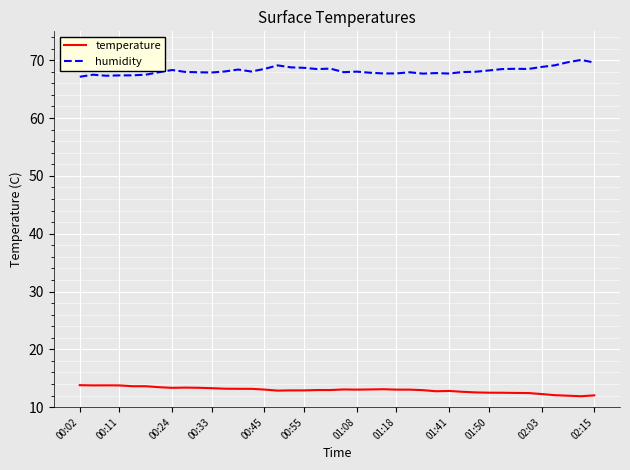

What is the difference between the maximum and minimum values in the humidity series?

2.9